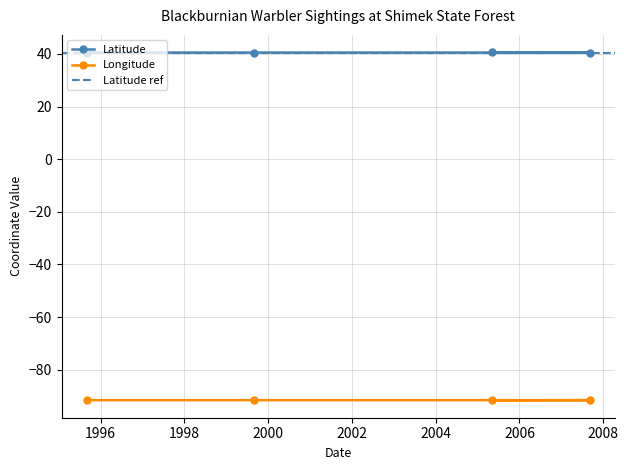

What is the value of the Longitude point at the 2nd from the left?

-91.6